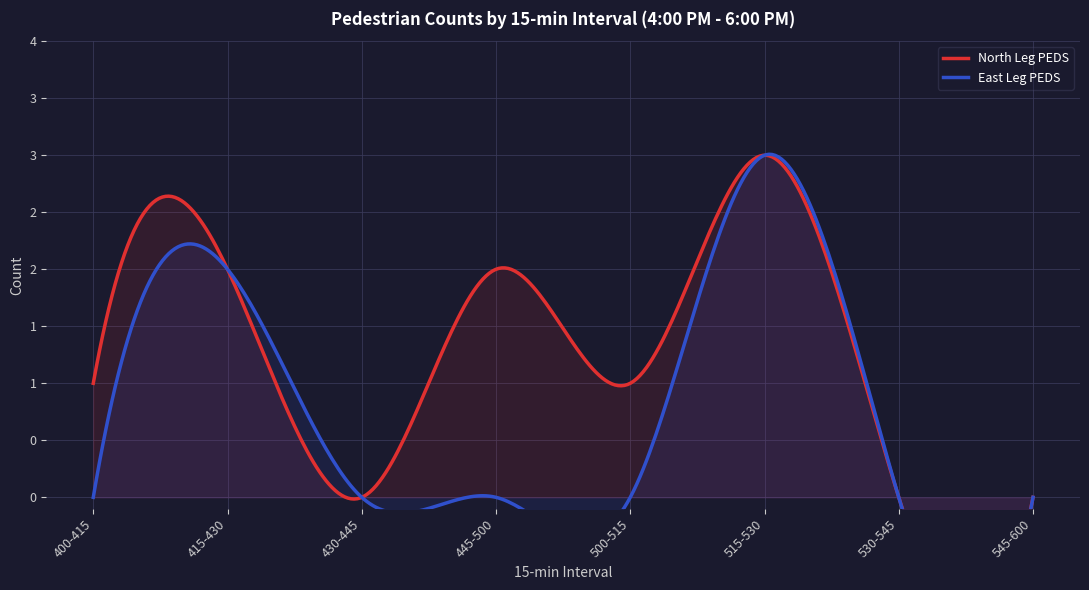

What is the difference between the second highest and minimum values in the North Leg PEDS series?

2